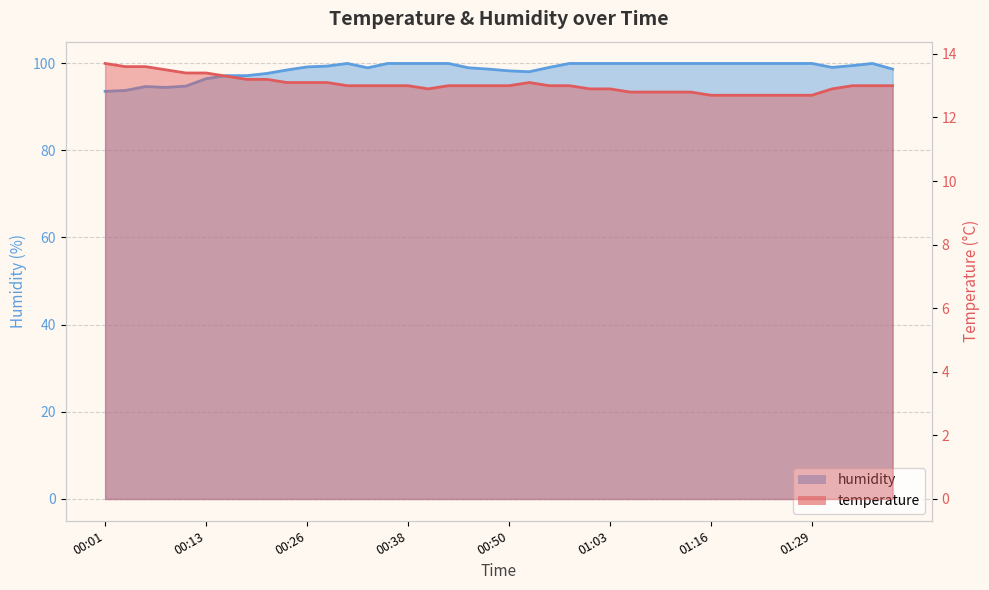

Reading left to right, list all the values displayed in this chart.

temperature: 00:01=13.7	00:03=13.6	00:06=13.6	00:08=13.5	00:11=13.4	00:13=13.4	00:16=13.3	00:18=13.2	00:21=13.2	00:23=13.1	00:26=13.1	00:28=13.1	00:31=13.0	00:33=13.0	00:36=13.0	00:38=13.0	00:41=12.9	00:43=13.0	00:45=13.0	00:48=13.0	00:50=13.0	00:53=13.1	00:55=13.0	00:58=13.0	01:00=12.9	01:03=12.9	01:05=12.8	01:08=12.8	01:11=12.8	01:13=12.8	01:16=12.7	01:18=12.7	01:21=12.7	01:24=12.7	01:26=12.7	01:29=12.7	01:31=12.9	01:34=13.0	01:36=13.0	01:39=13.0
humidity: 00:01=93.5	00:03=93.7	00:06=94.6	00:08=94.4	00:11=94.7	00:13=96.4	00:16=97.1	00:18=97.1	00:21=97.6	00:23=98.4	00:26=99.1	00:28=99.3	00:31=99.9	00:33=98.9	00:36=99.9	00:38=99.9	00:41=99.9	00:43=99.9	00:45=98.9	00:48=98.6	00:50=98.2	00:53=98.0	00:55=99.0	00:58=99.9	01:00=99.9	01:03=99.9	01:05=99.9	01:08=99.9	01:11=99.9	01:13=99.9	01:16=99.9	01:18=99.9	01:21=99.9	01:24=99.9	01:26=99.9	01:29=99.9	01:31=99.0	01:34=99.4	01:36=99.9	01:39=98.6